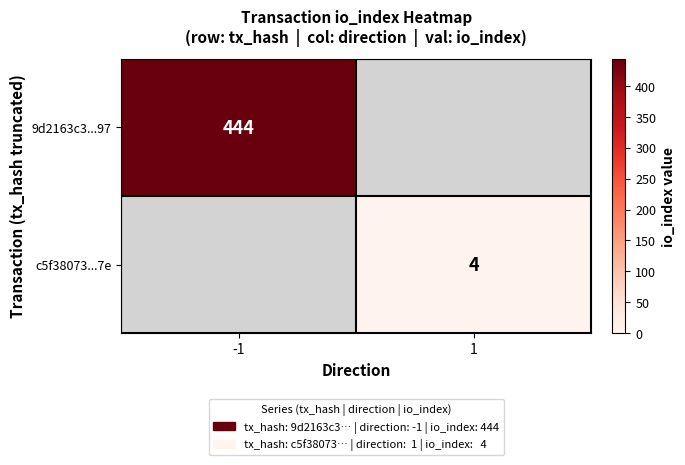

How many data points does each series have?

2